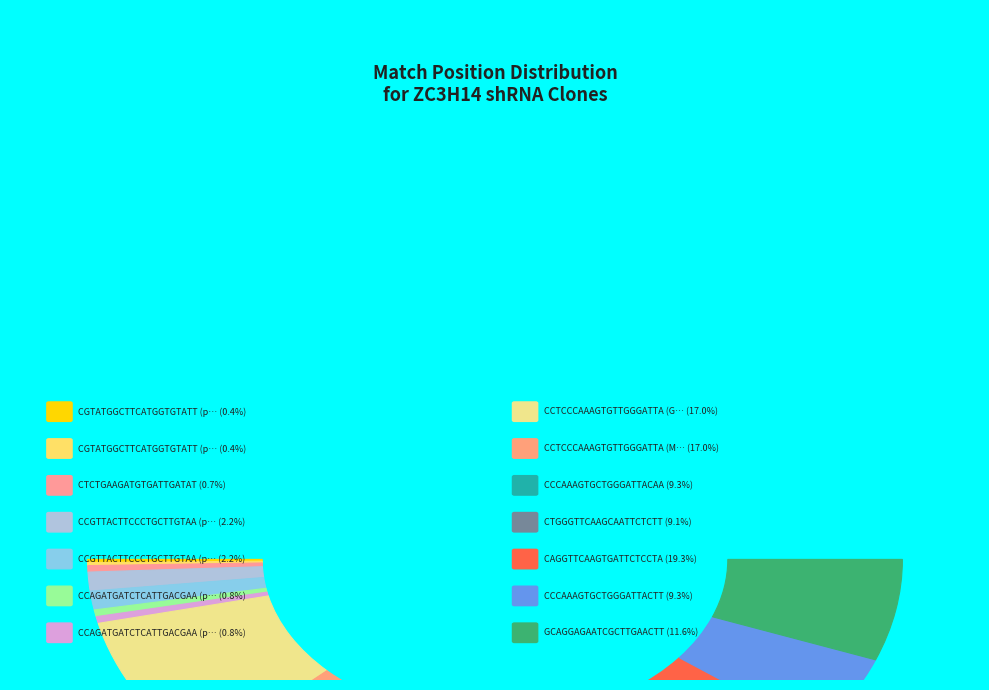

What percentage is the CAGGTTCAAGTGATTCTCCTA slice, to the nearest percent?

19%